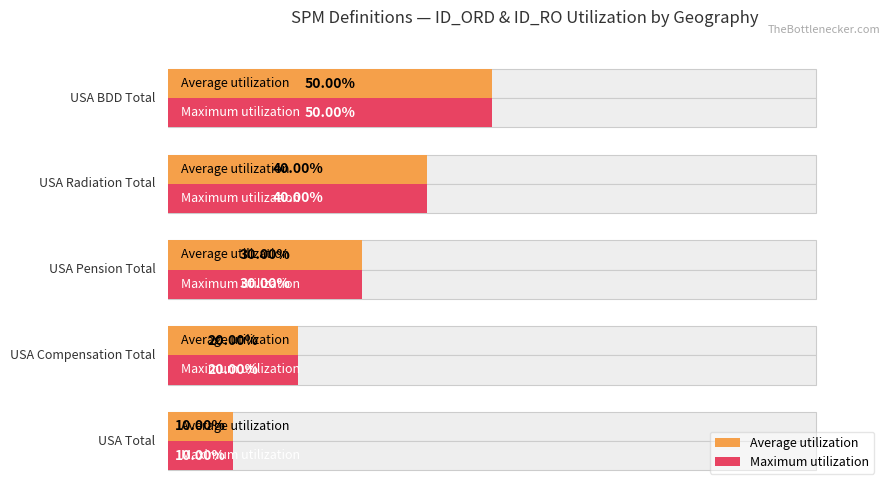

At how many categories does at least one series exceed 41?

1